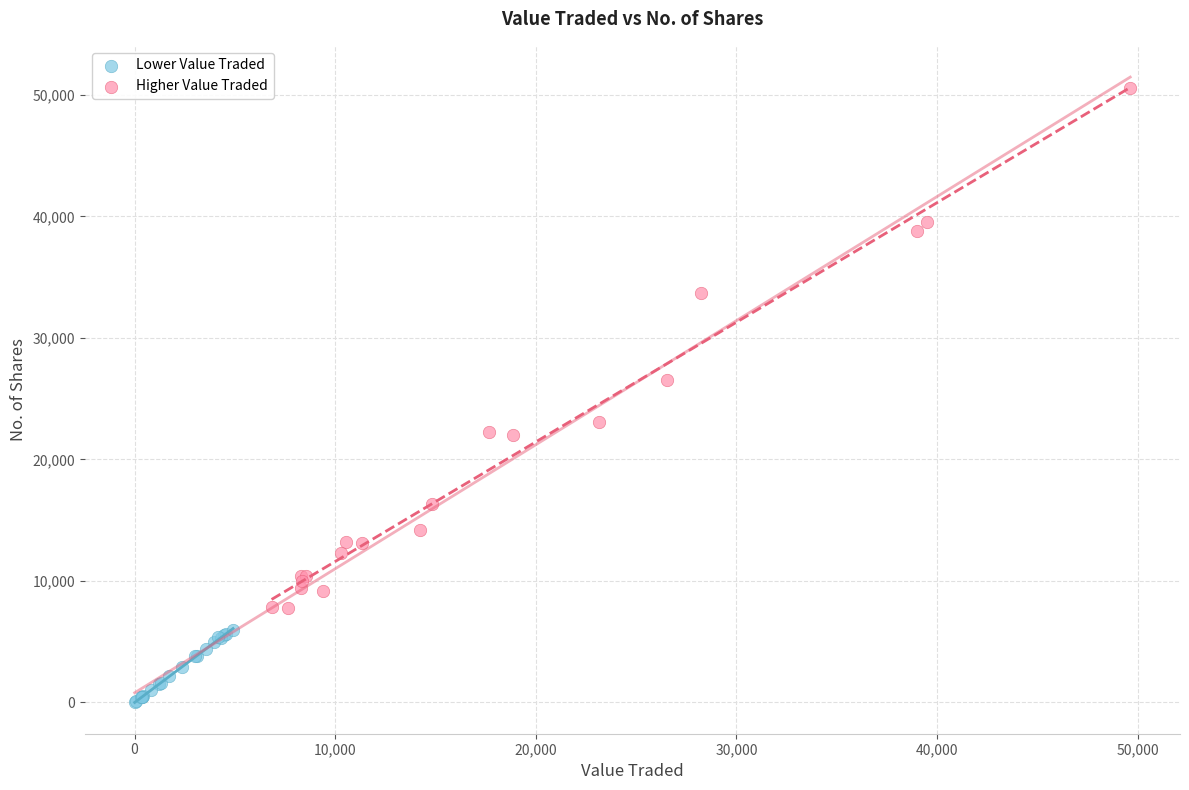

Which series has the widest spread of Y values?

Higher Value Traded